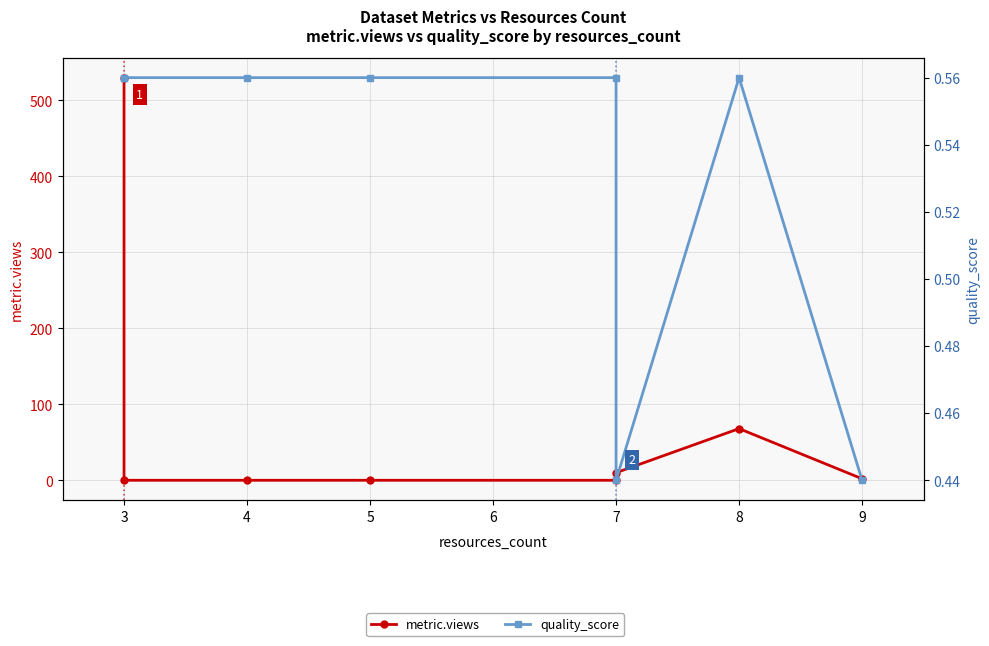

What is the average value of the quality_score series?

0.5